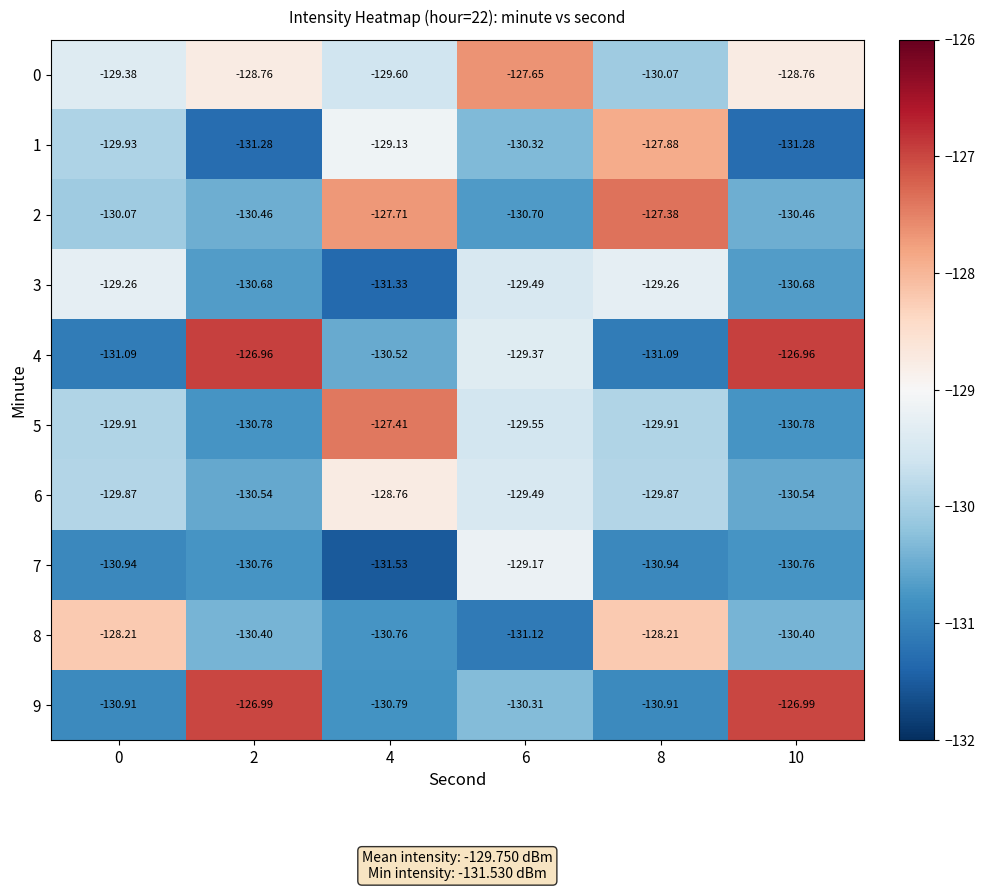

Rank the series at 10 from highest to lowest value.

4, 9, 0, 8, 2, 6, 3, 7, 5, 1